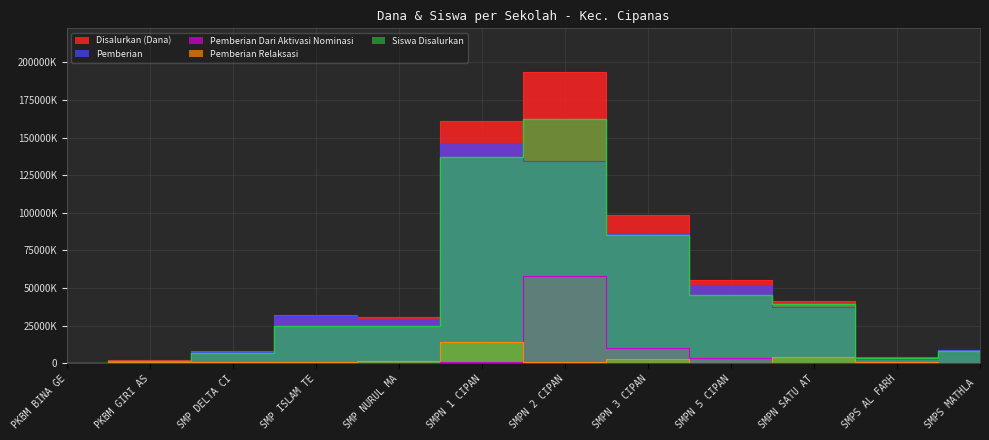

How many interior local peaks does the Disalurkan (Dana) series have?

2